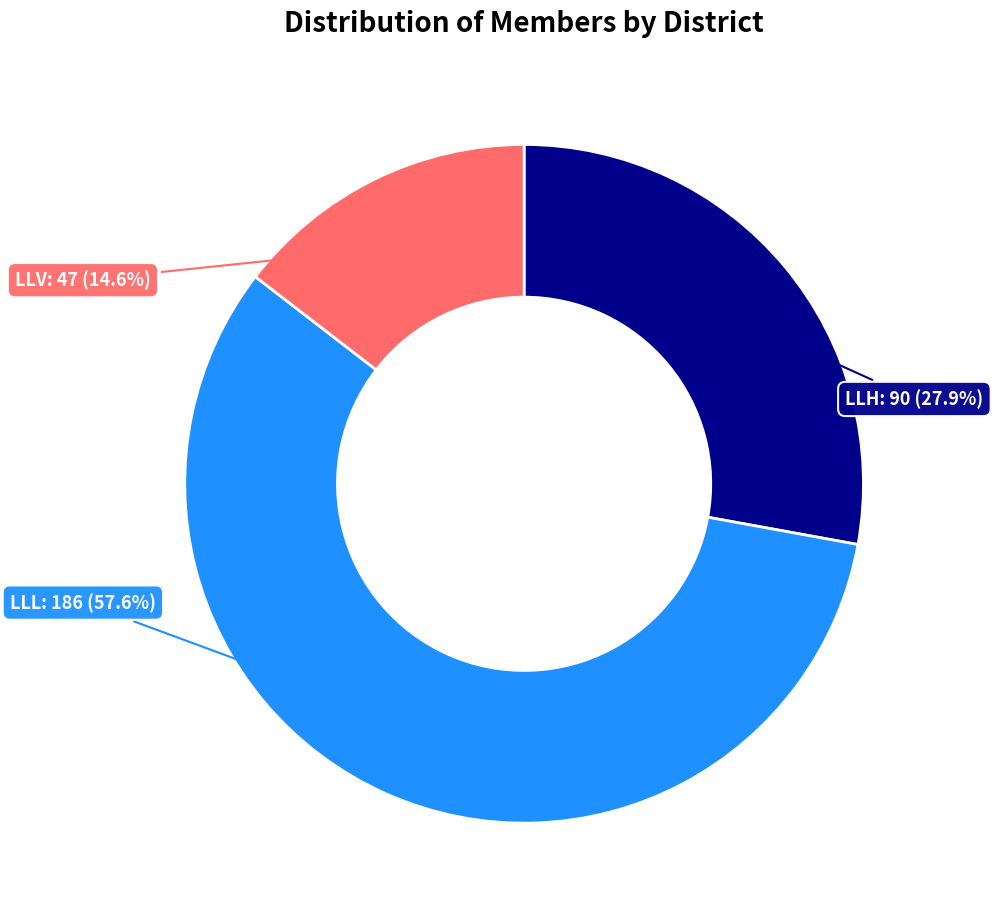

Does any single category account for the majority?

Yes